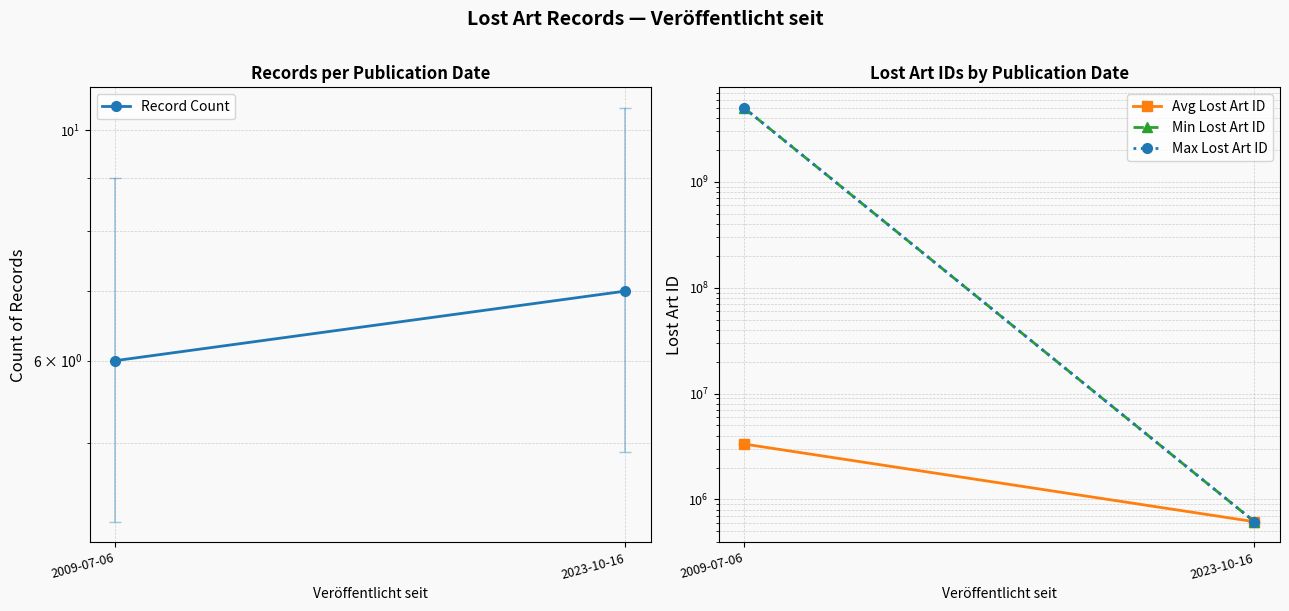

What is the label of the 1st point from the right?

2023-10-16